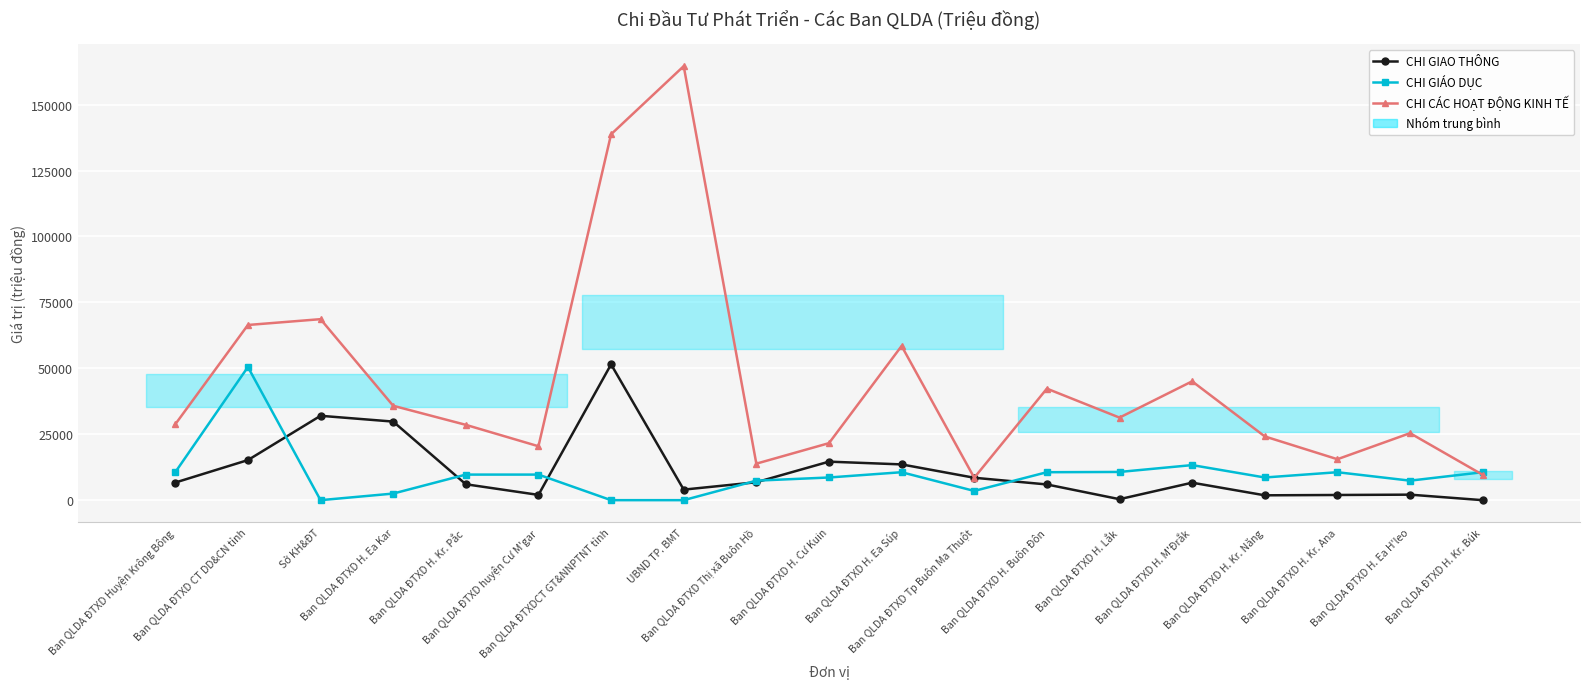

How many times do CHI GIÁO DỤC and CHI GIAO THÔNG cross each other?

6